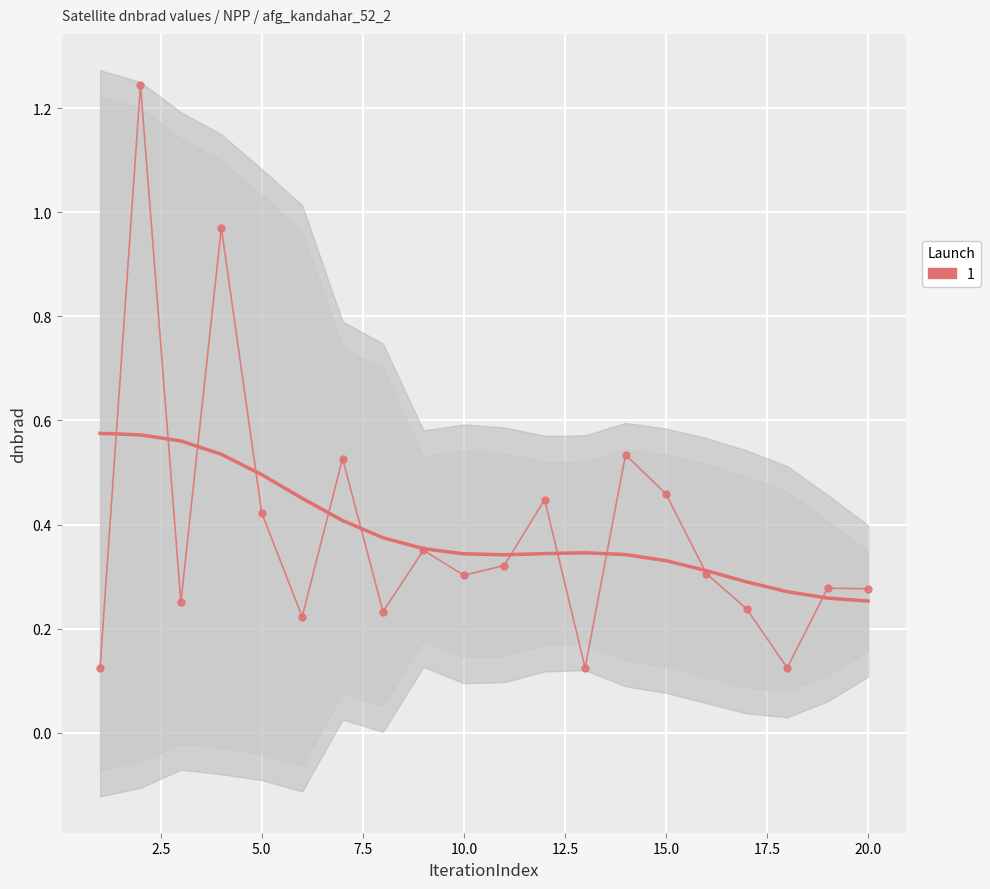

Rank the categories by value from lowest to highest.

18, 13, 1, 6, 8, 17, 3, 20, 19, 10, 16, 11, 9, 5, 12, 15, 7, 14, 4, 2